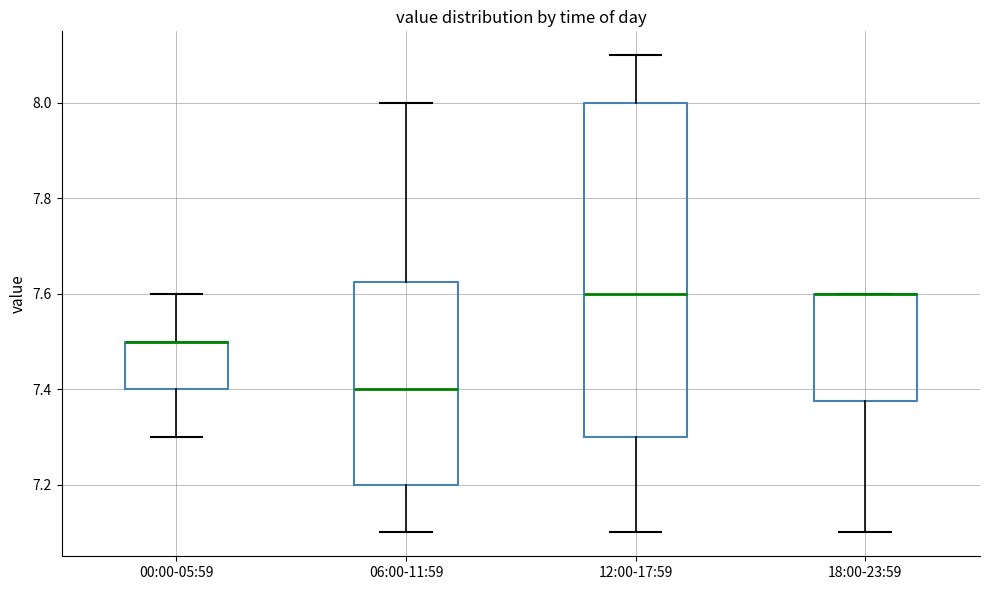

Reading left to right, transcribe this box plot: for each box, give where its median line is, the range the box spans, and where its two whiskers end, as read against the y-axis. The values are not printed on the chart, so give them approximately, as read against the axis.

00:00-05:59: median 7.50 (drawn on the box's upper edge), box 7.40 to 7.50, whiskers 7.30 to 7.60
06:00-11:59: median 7.40, box 7.20 to 7.62, whiskers 7.10 to 8.00
12:00-17:59: median 7.60, box 7.30 to 8.00, whiskers 7.10 to 8.10
18:00-23:59: median 7.60 (drawn on the box's upper edge), box 7.38 to 7.60, whiskers 7.10 to 7.60